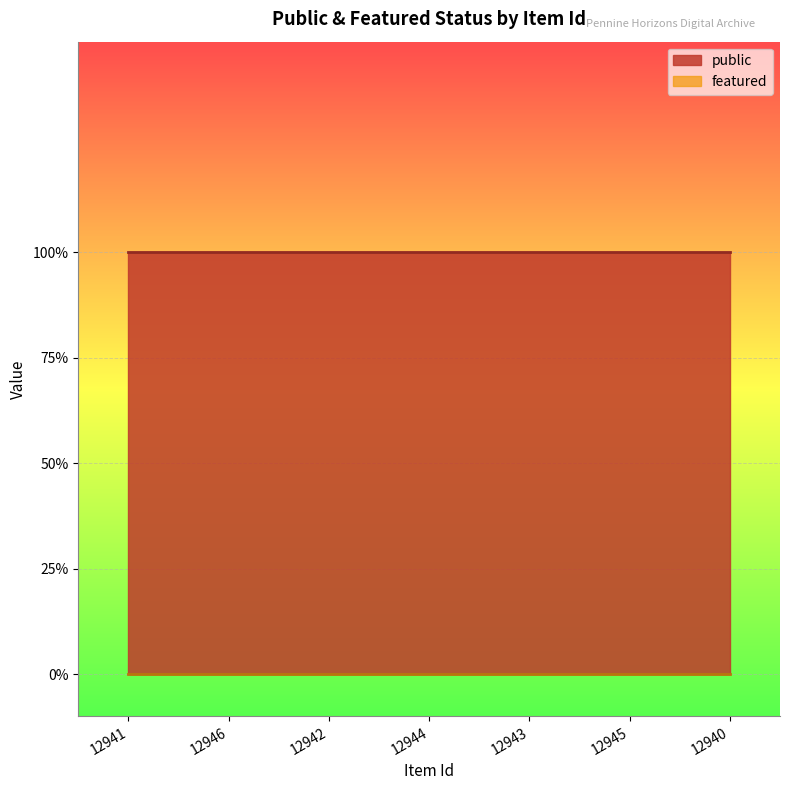

What is the spread (max minus min) of values at 12940?

1